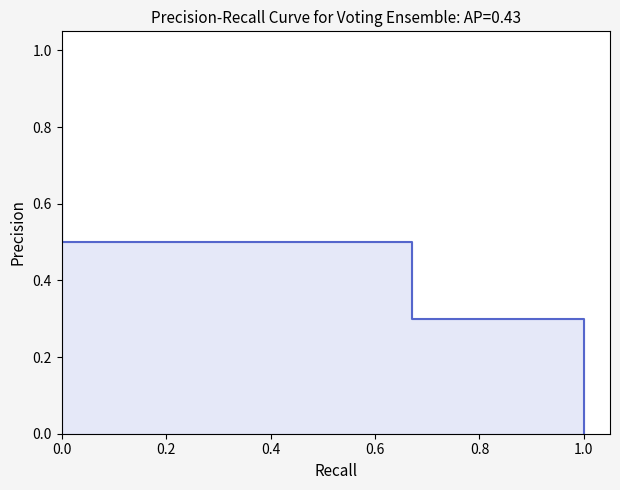

What is the difference between the maximum and minimum values?

1.0